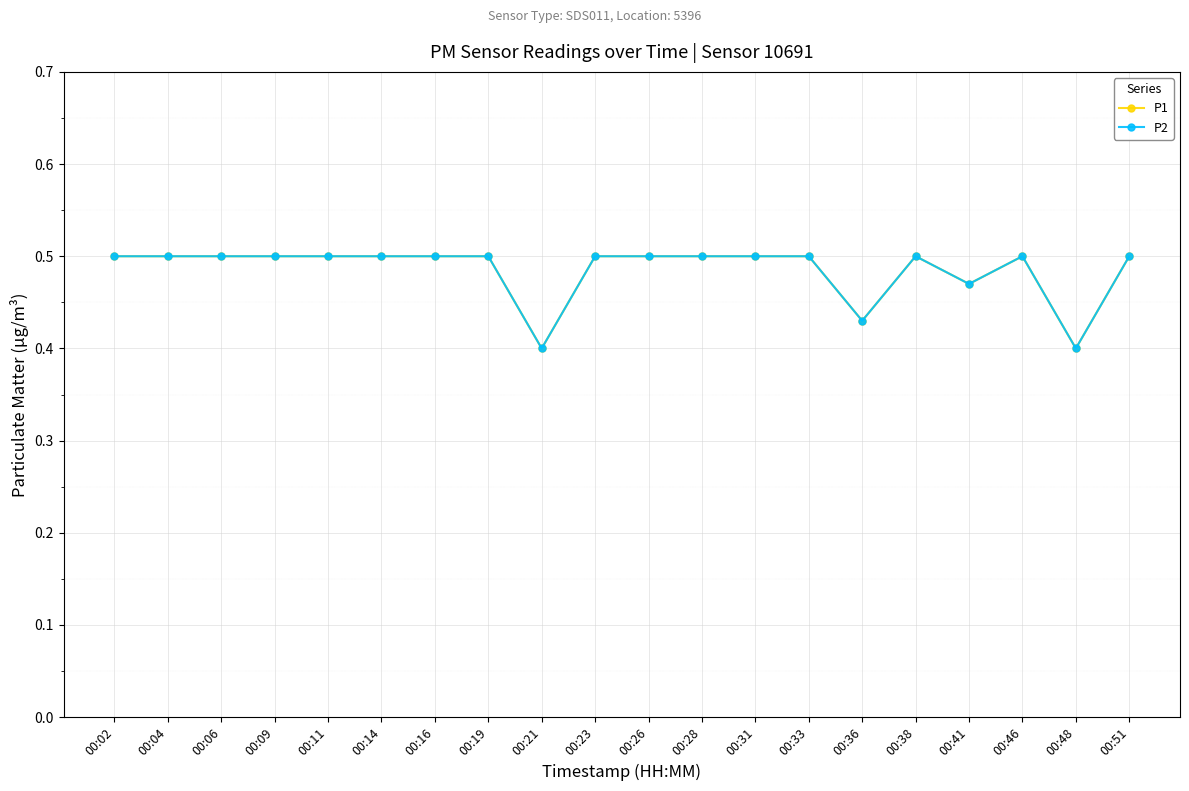

What is the maximum value for P1?

0.5